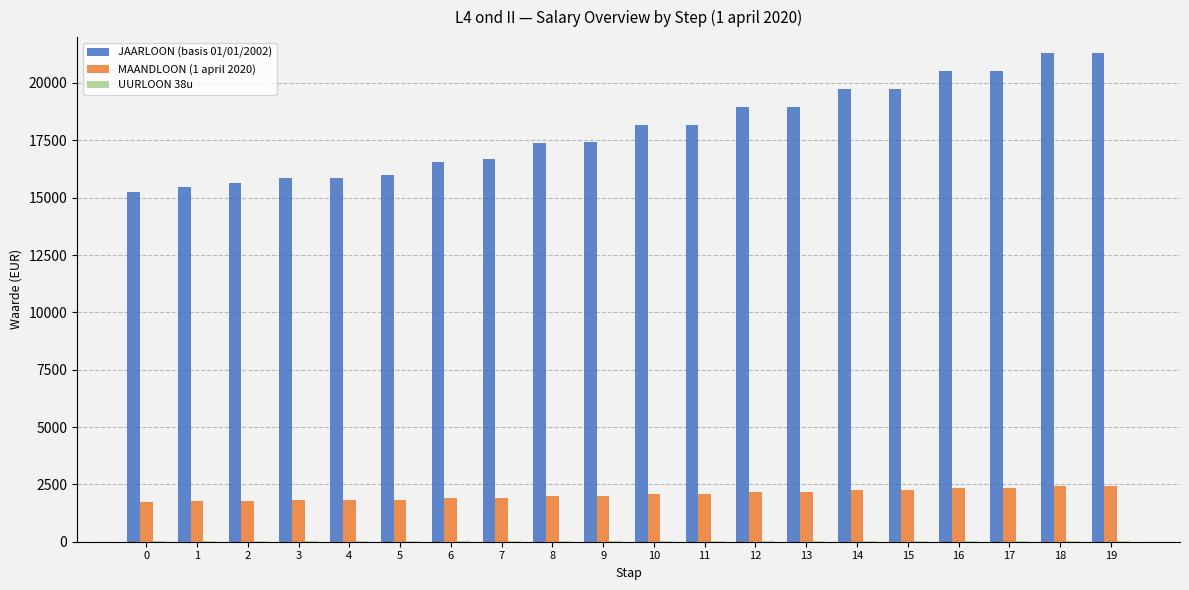

What is the greatest value displayed?

21323.9